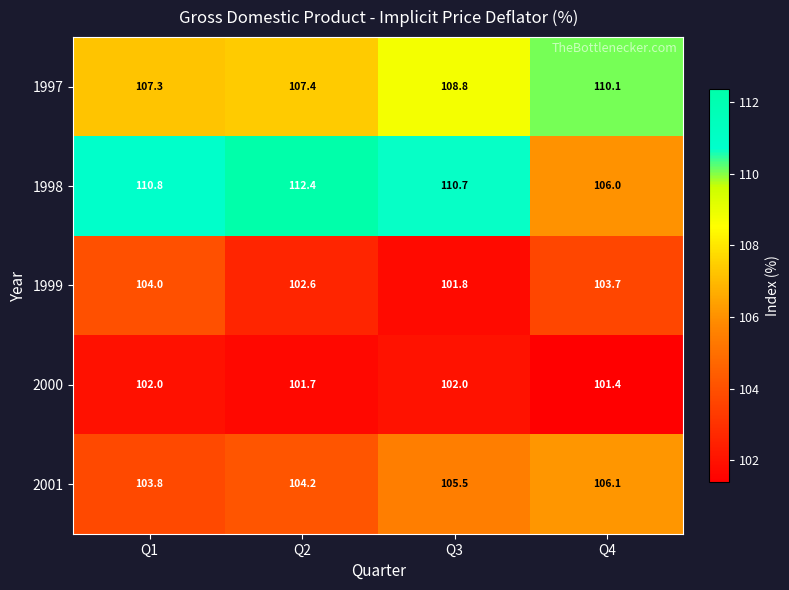

What is the difference between the 1997 values at Q3 and Q2?

1.4